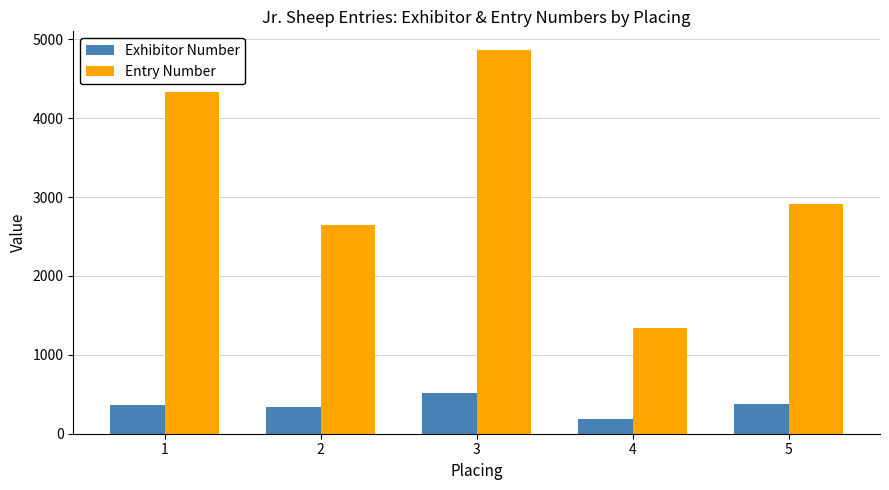

What value does the Exhibitor Number series have at 1?

365